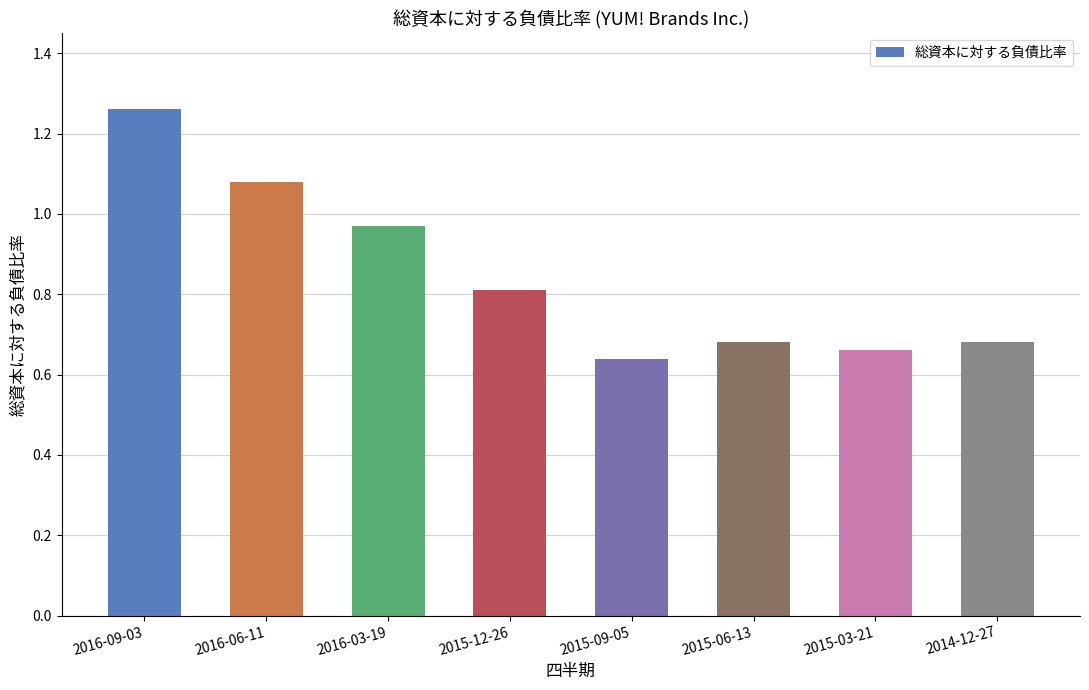

Read the value at 2015-12-26.

0.8